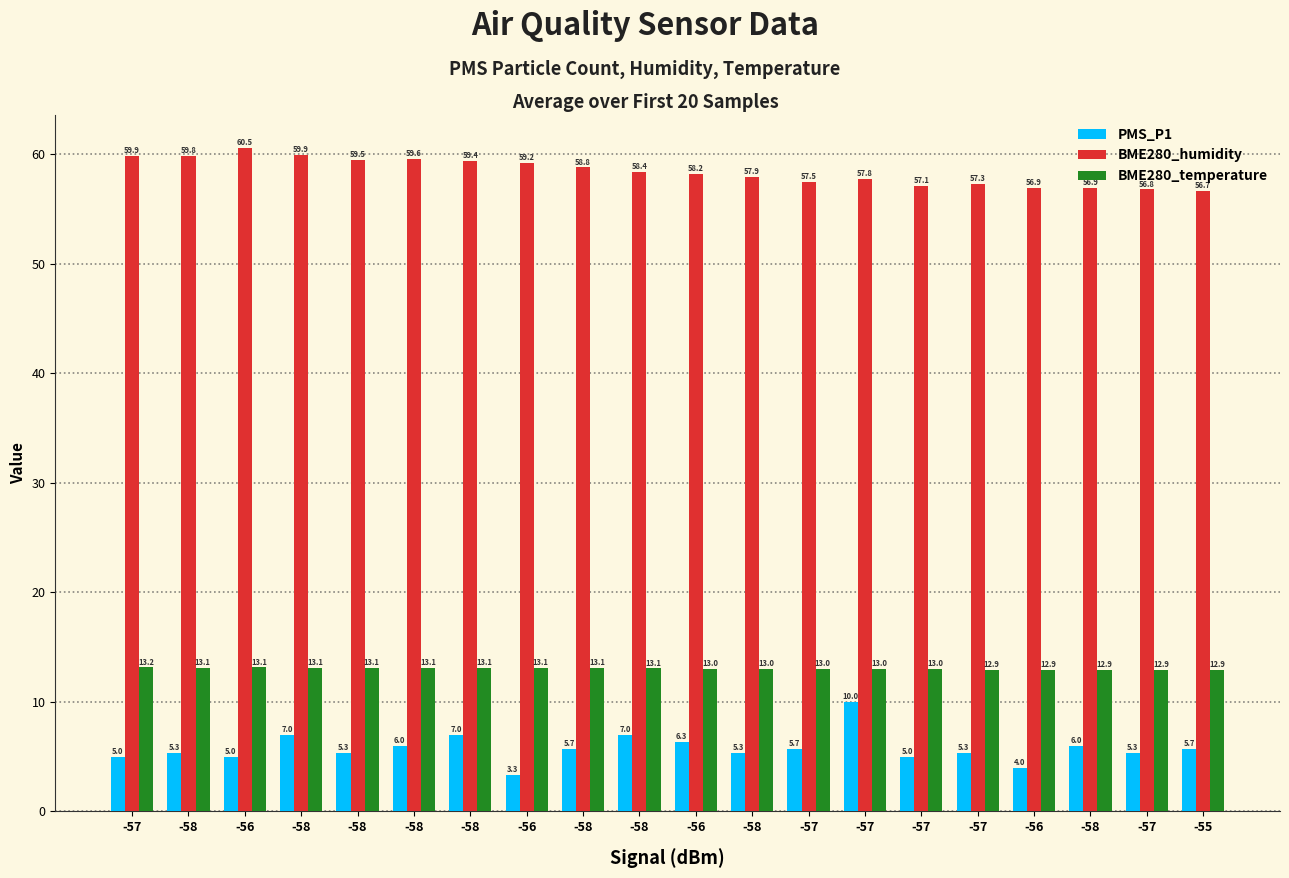

What is the label of the 1st bar from the left?

-57